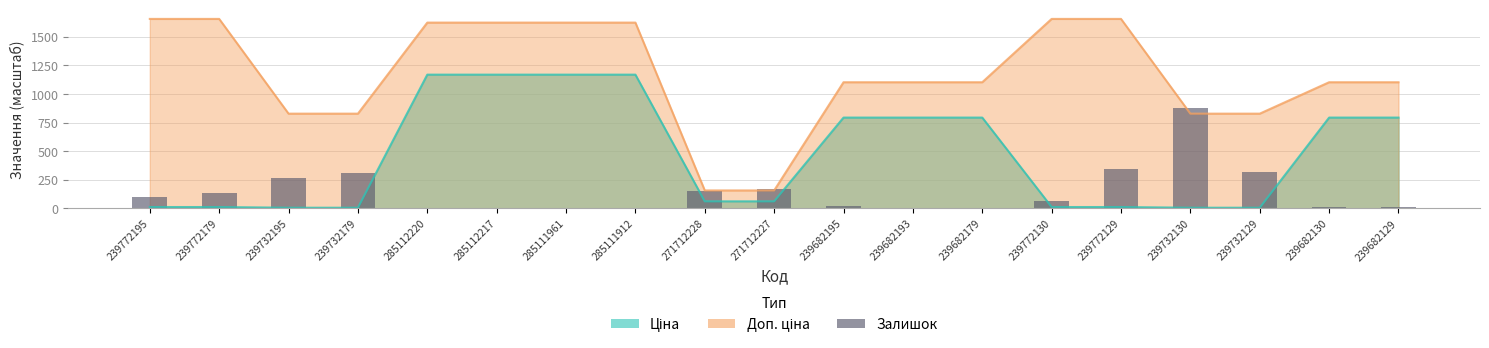

What is the label of the 4th bar from the right?

239732130